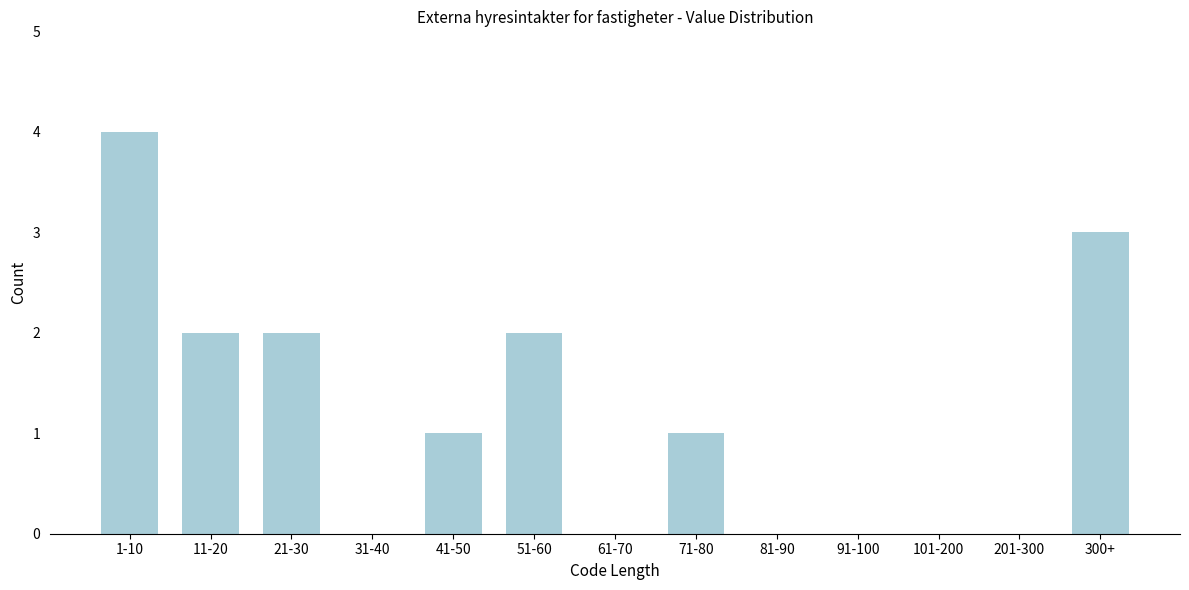

Reading right to left, transcribe all the data shown in this chart.

300+=3	201-300=0	101-200=0	91-100=0	81-90=0	71-80=1	61-70=0	51-60=2	41-50=1	31-40=0	21-30=2	11-20=2	1-10=4